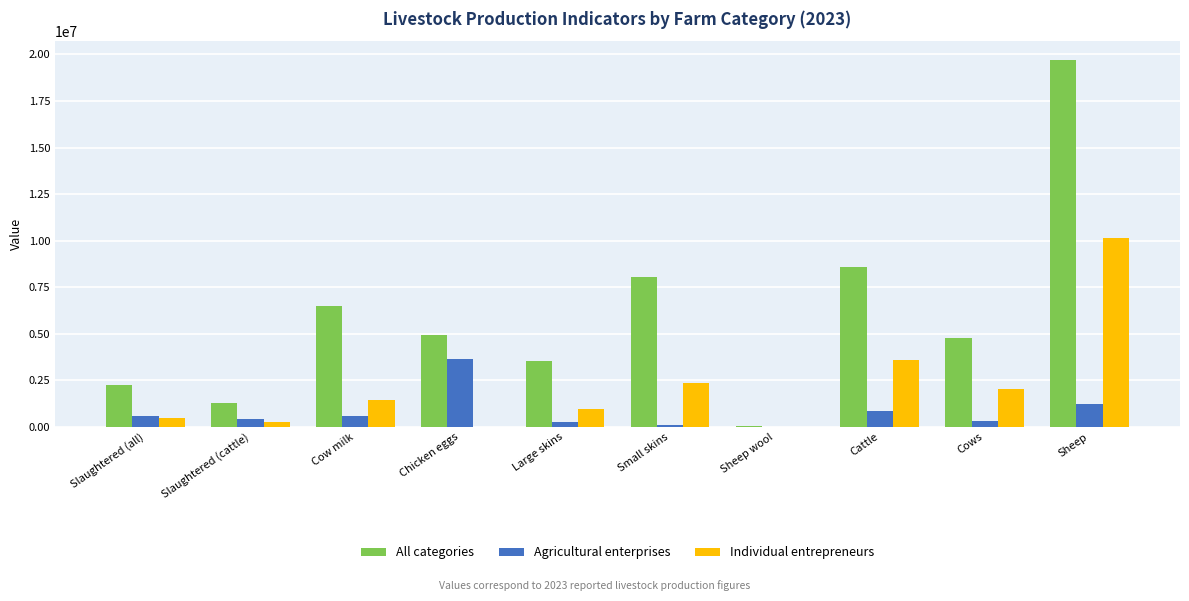

Which series has the largest total across all categories?

All categories